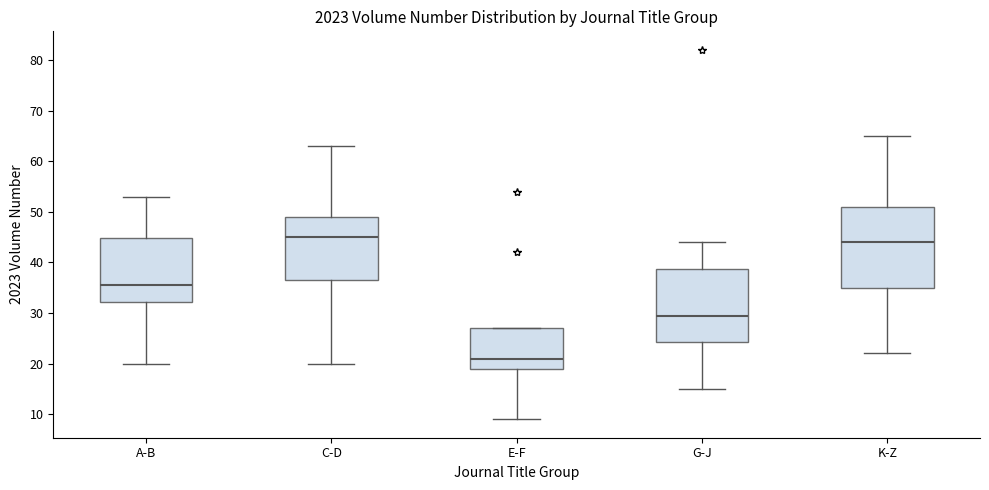

Reading left to right, read every box against the y-axis: the position of its median line, the range the box covers, and the ends of its whiskers. The values are not printed on the chart, so give them approximately, as read against the axis.

A-B: median 36, box 32 to 45, whiskers 20 to 53
C-D: median 45, box 37 to 49, whiskers 20 to 63
E-F: median 21, box 19 to 27, whiskers 9 to 27
G-J: median 30, box 24 to 39, whiskers 15 to 44
K-Z: median 44, box 35 to 51, whiskers 22 to 65